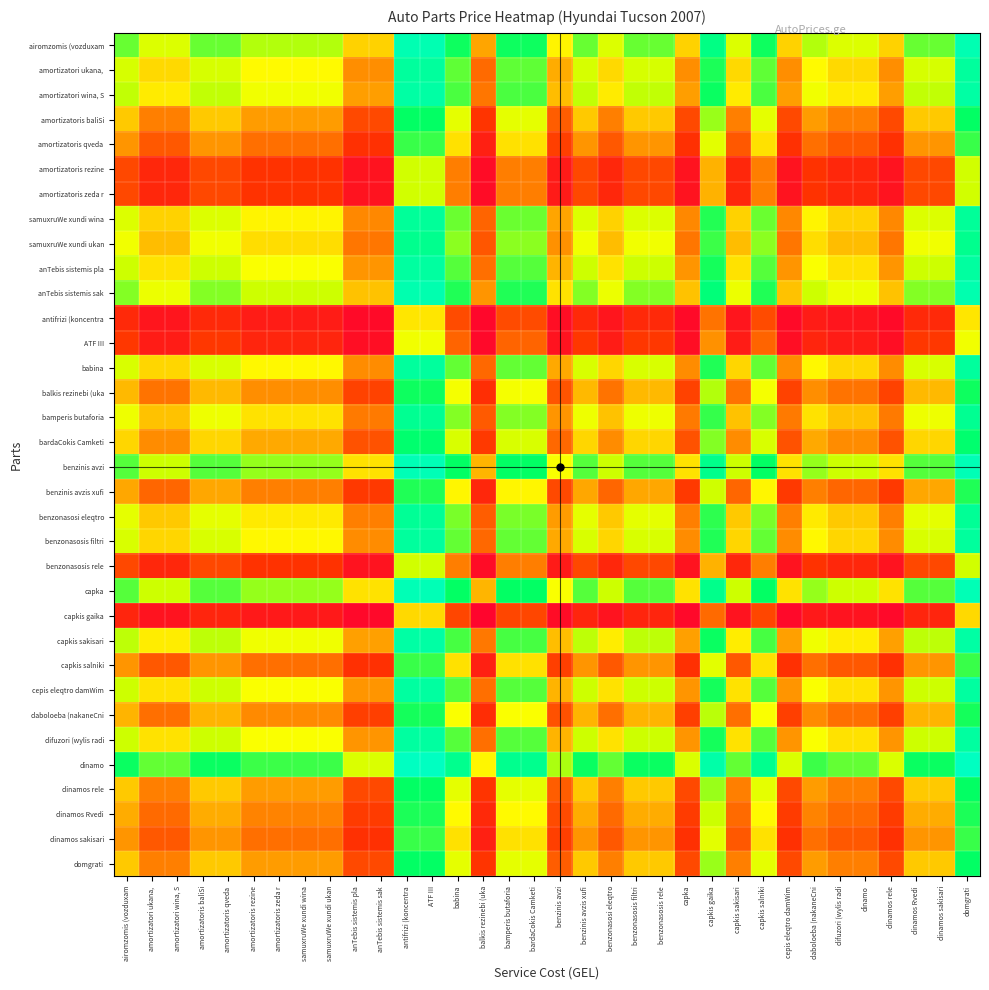

What is the spread (max minus min) of values at benzonasosis rele?

0.8